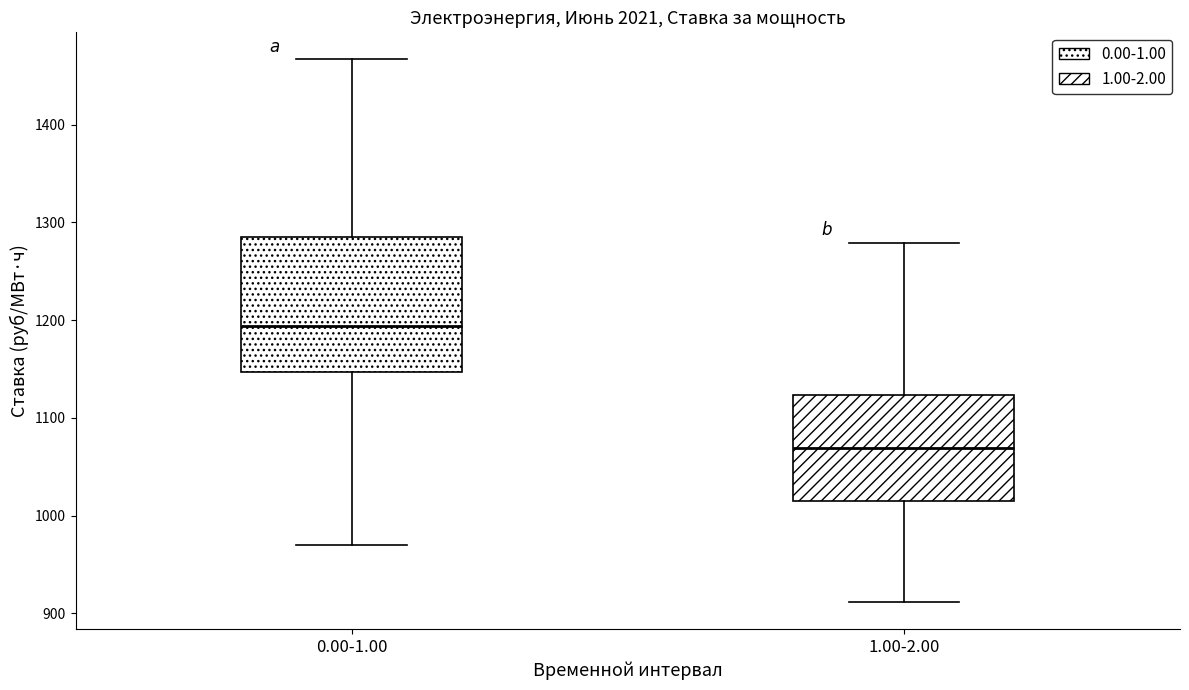

Where does the median line of the box for 0.00-1.00 sit on the y-axis? The values are not printed on the chart, so give them approximately, as read against the axis.

1190